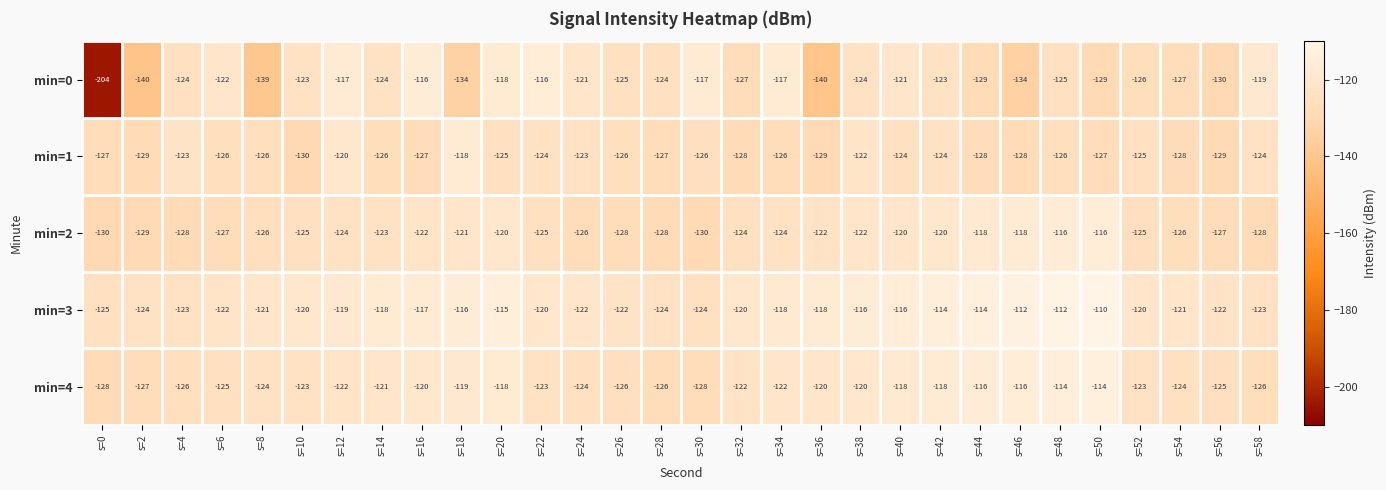

At which category does the chart reach its peak across all series?

s=50